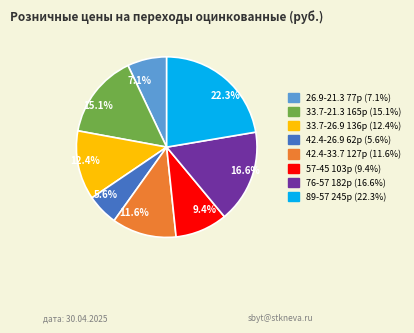

How many segments does this pie chart have?

8